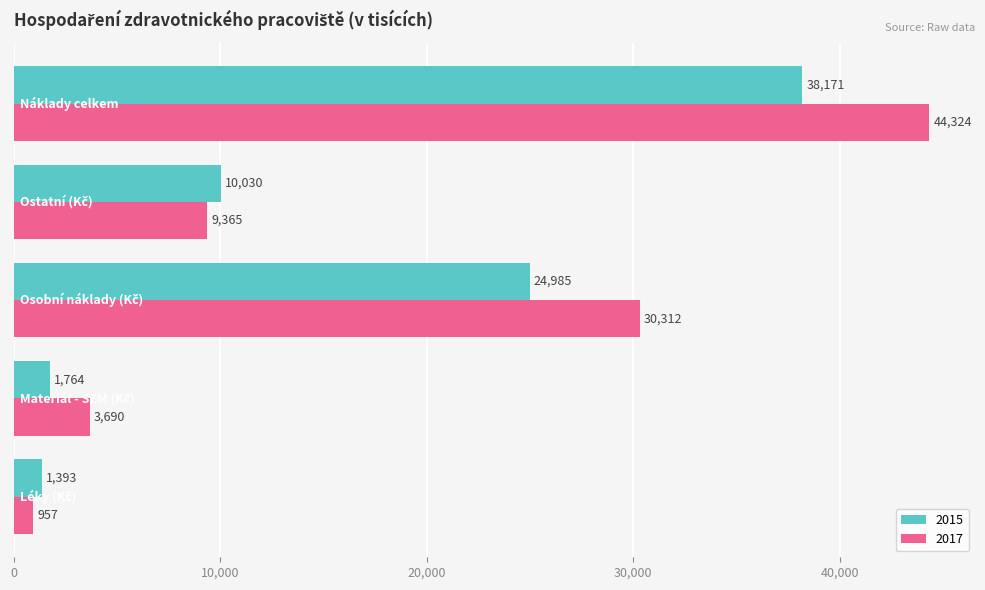

Which series has the largest range (max minus min)?

2017